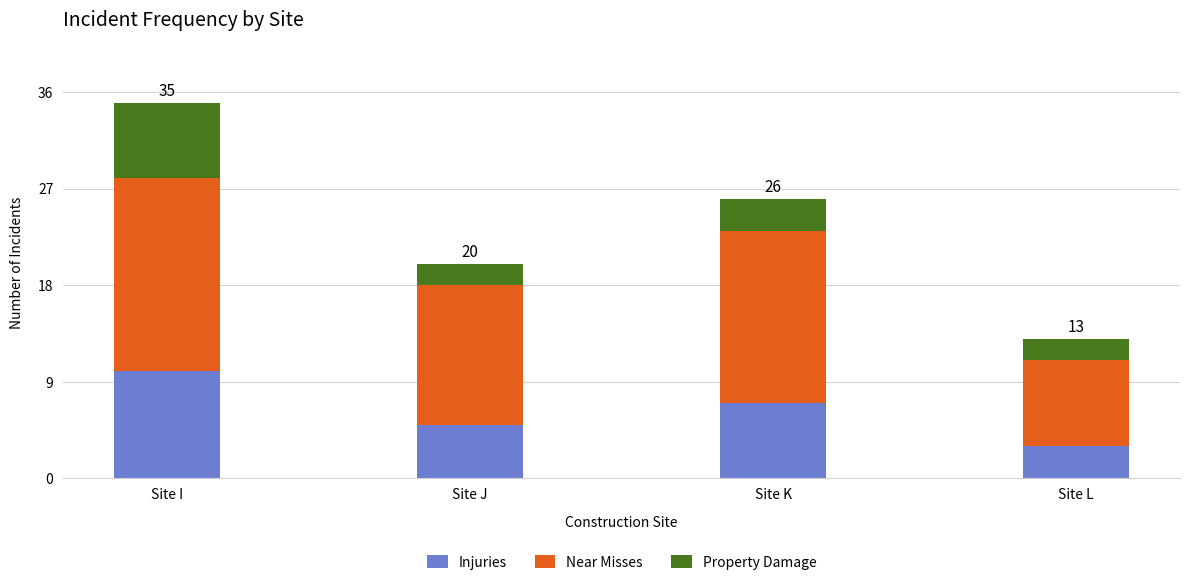

What is the difference between the second highest and minimum values in the Injuries series?

4